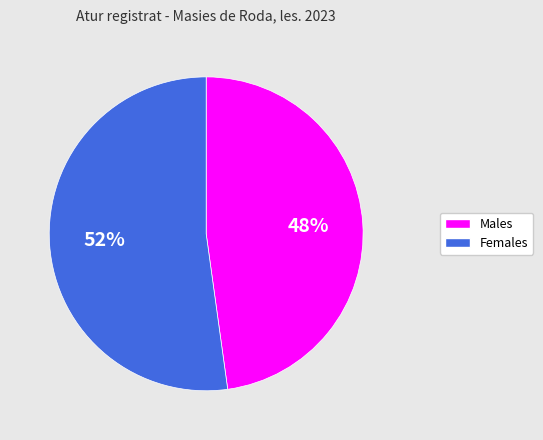

Does any single category account for the majority?

Yes